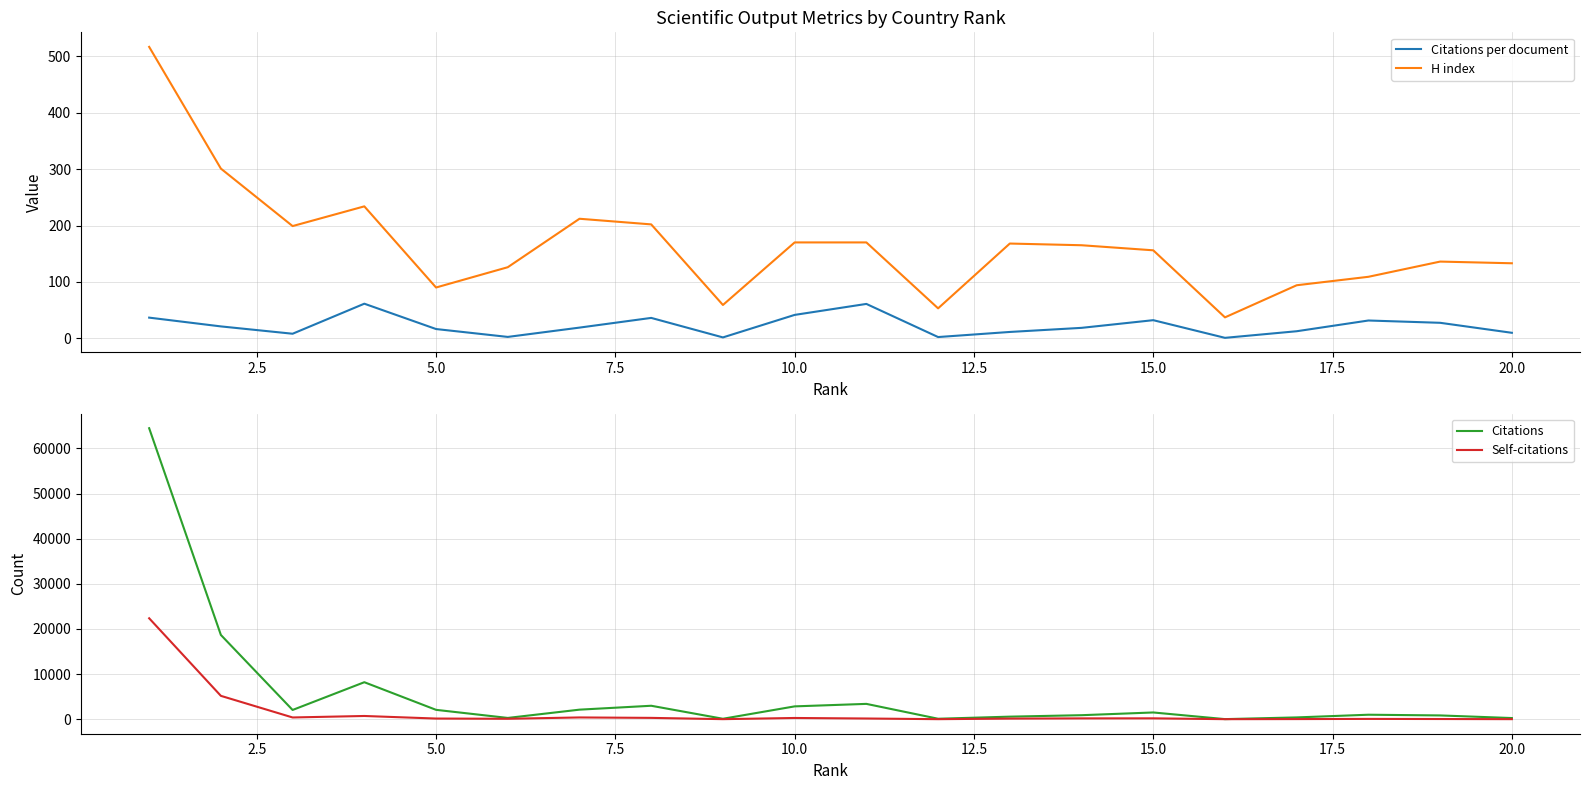

True or false: Citations per document and Citations intersect in this chart.

False